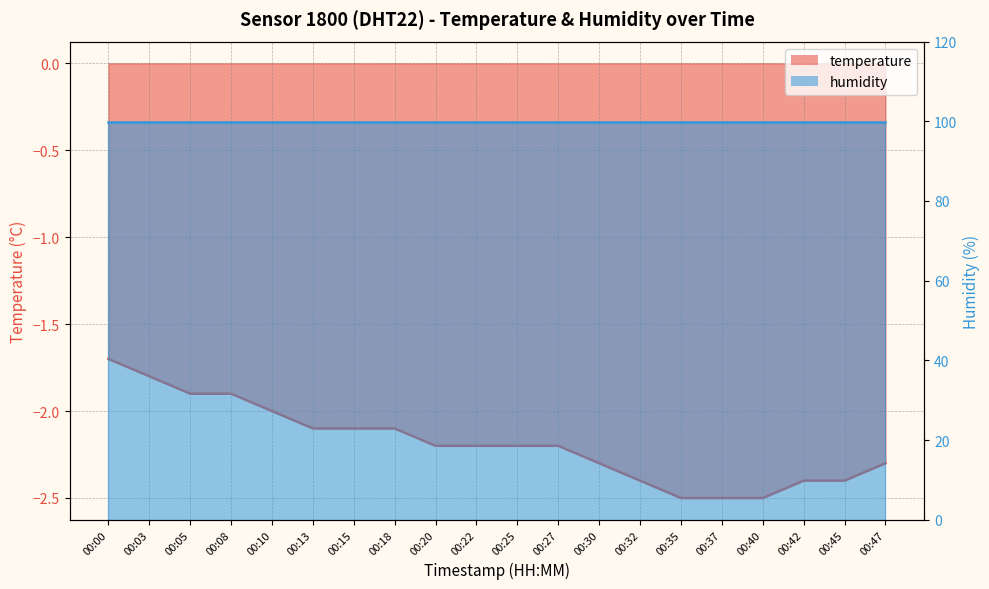

What is the average value of the humidity_line series?

99.9